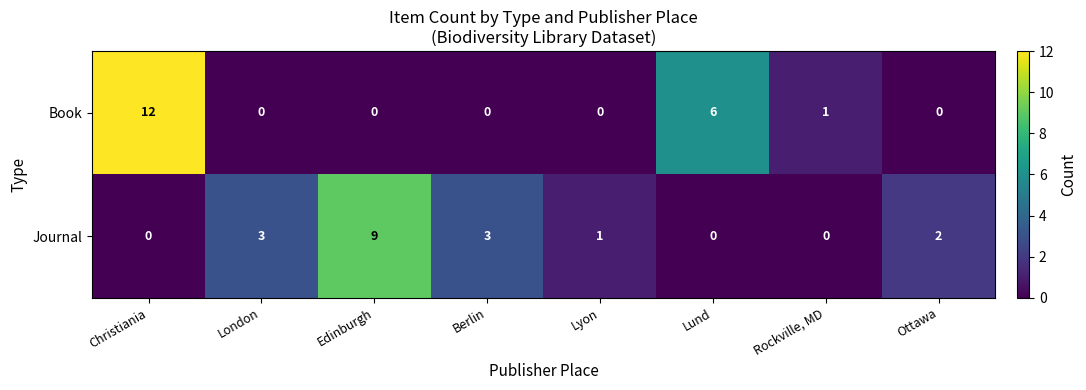

List the series in order of their peak value, highest first.

Book, Journal